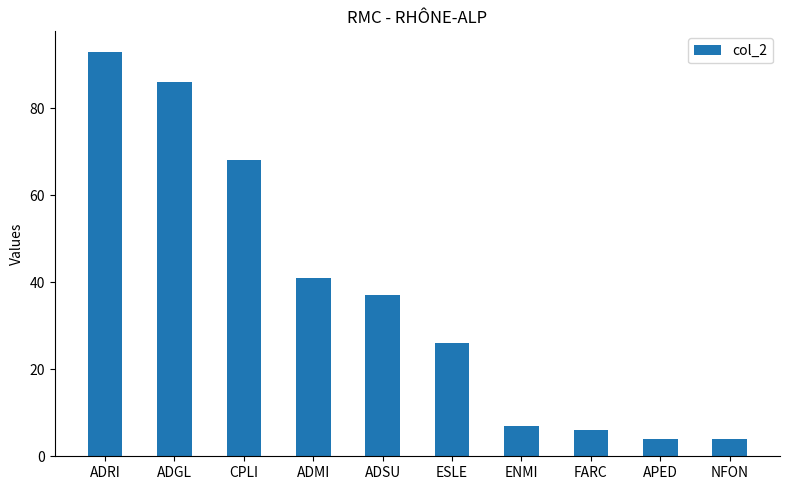

What position from the right is NFON?

1